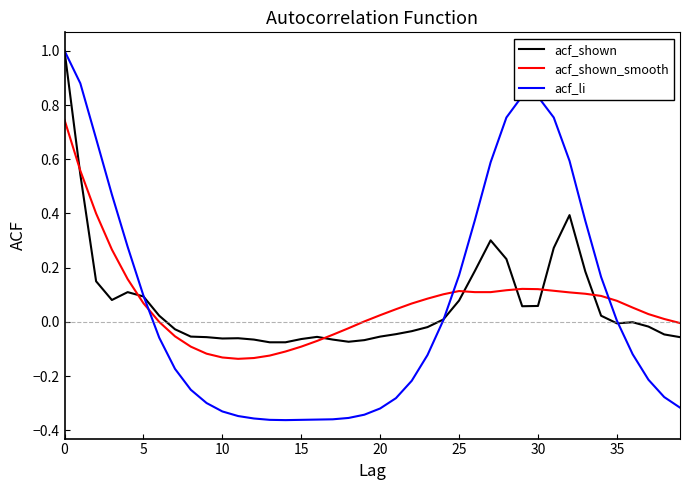

True or false: acf_li and acf_shown_smooth intersect in this chart.

True